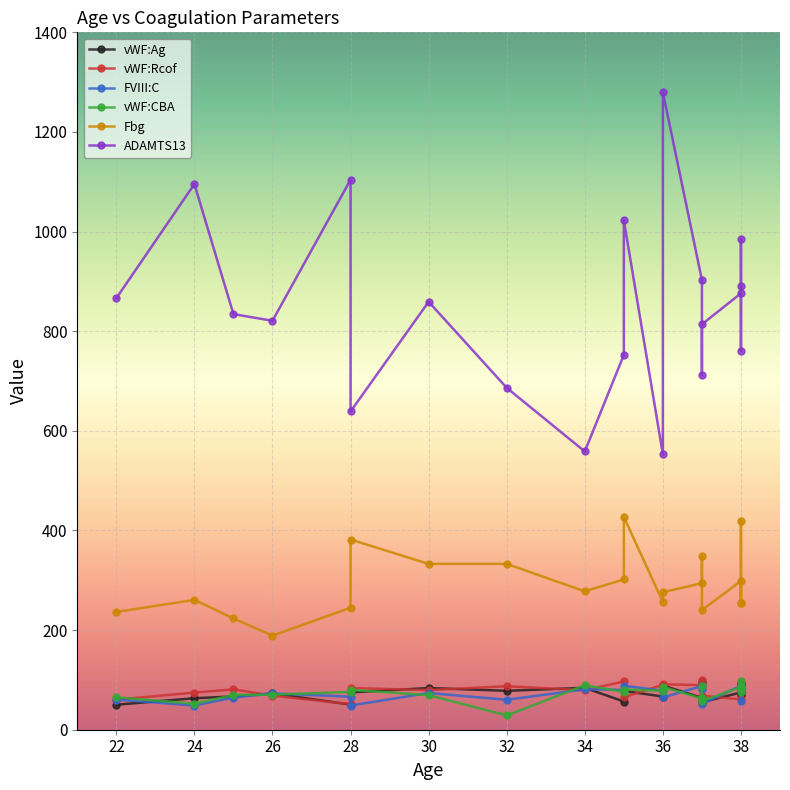

Is the value of vWF:Rcof at 36 greater than the value of vWF:Ag at 38?

Yes